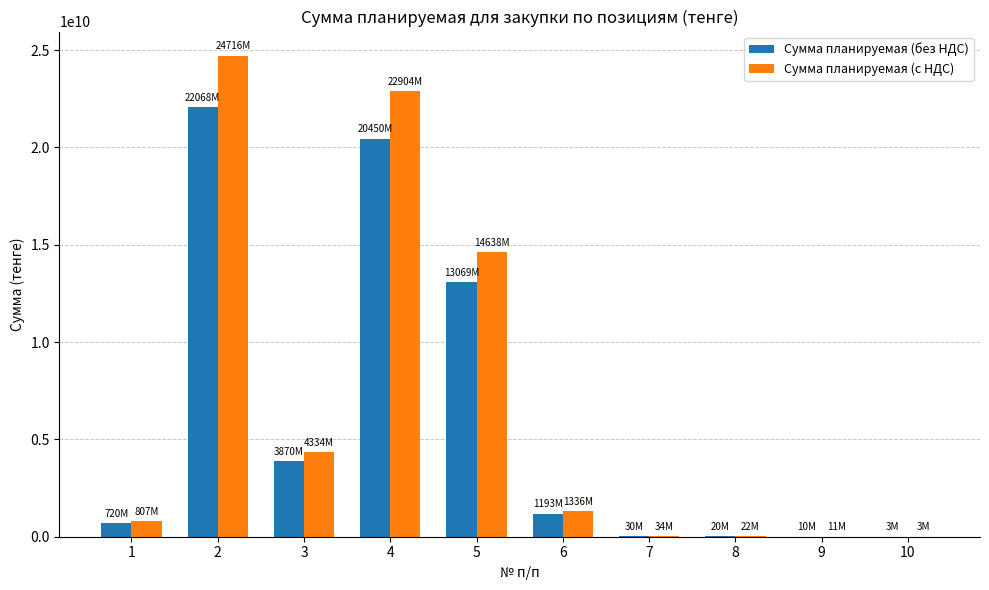

Between 1 and 2, which series saw the biggest shift?

Сумма планируемая (с НДС)